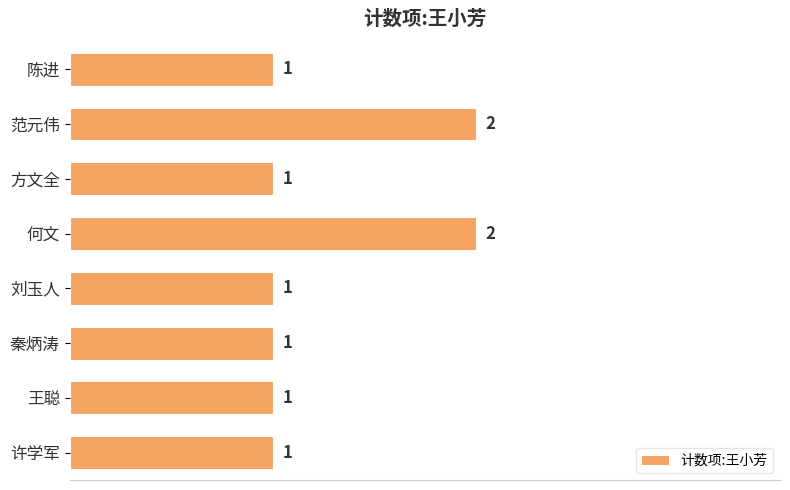

What is the difference between the maximum and minimum values?

1